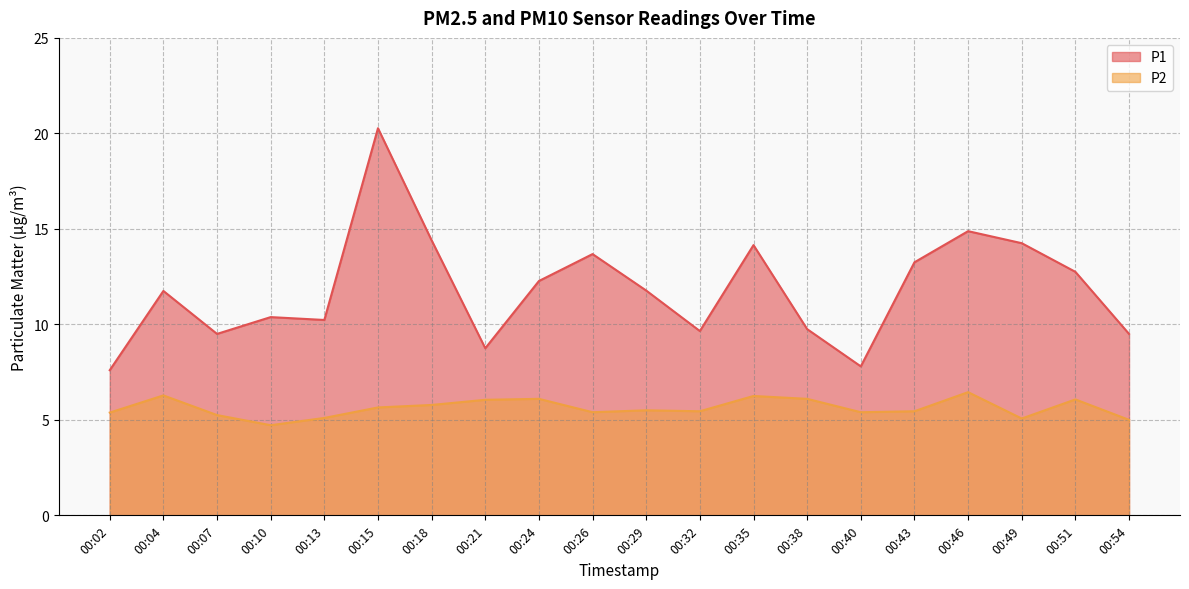

True or false: P1 has a value of 20.3 at 00:15.

True